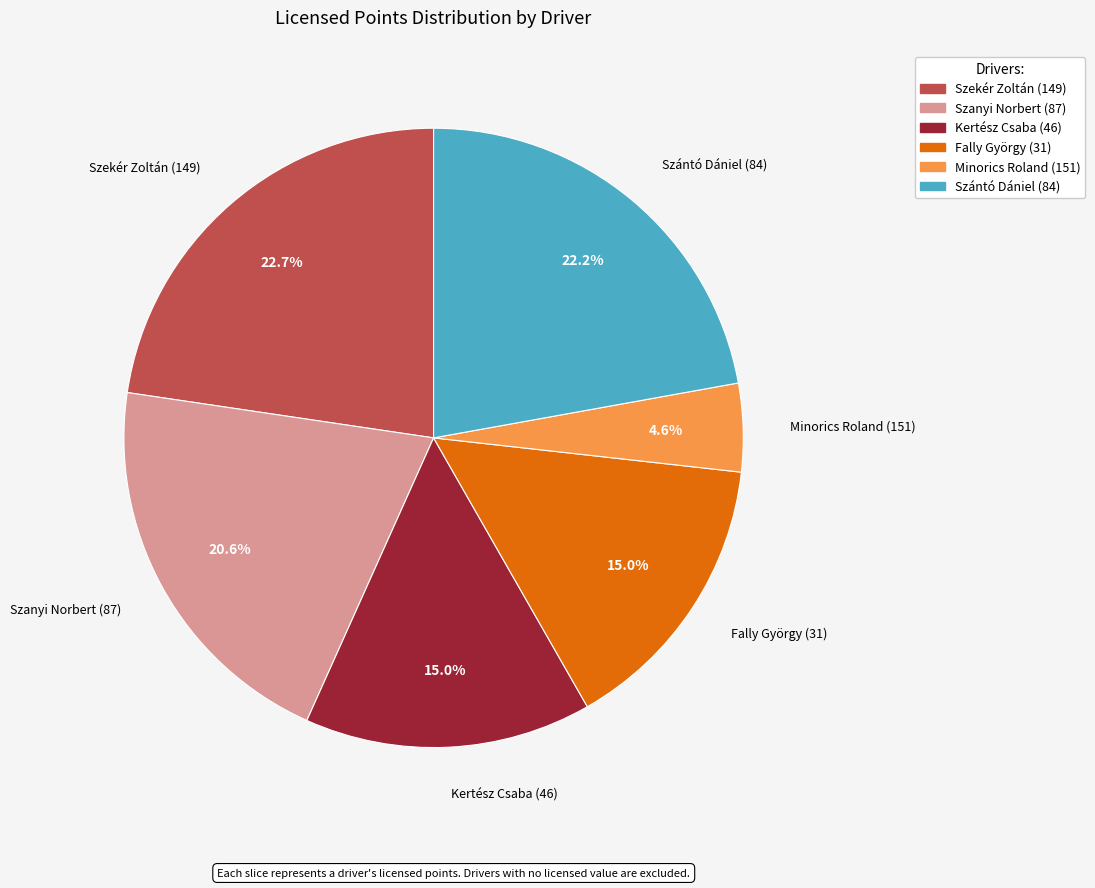

Does Szántó Dániel (84) represent more than half of the total?

No